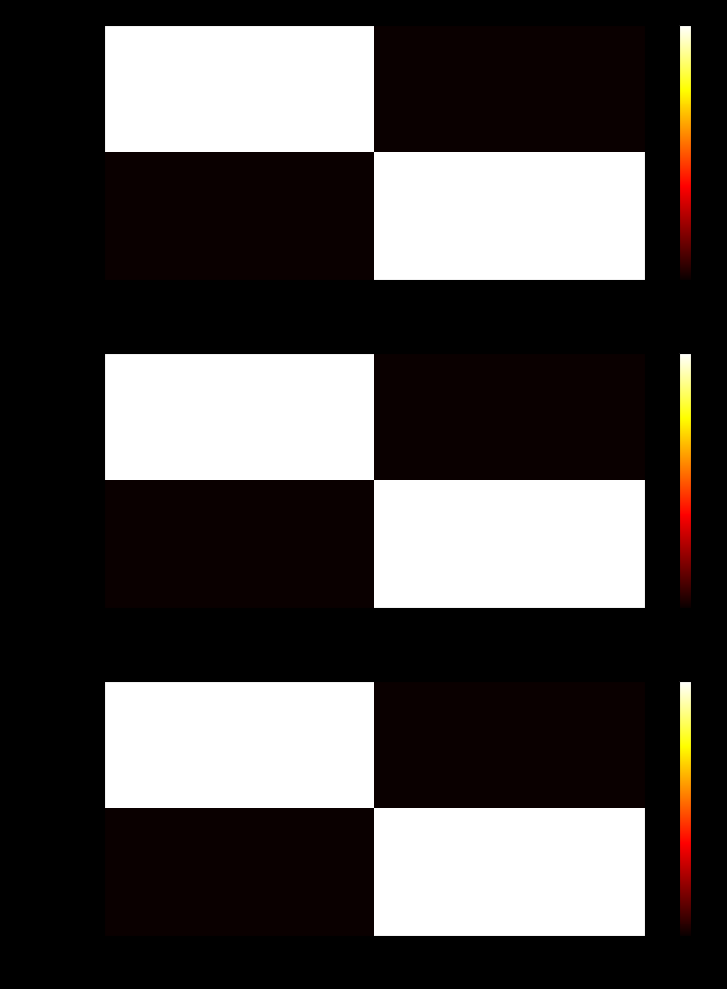

What is the difference between the maximum and minimum values in the QzPKPHCjdZw%253D series?

366